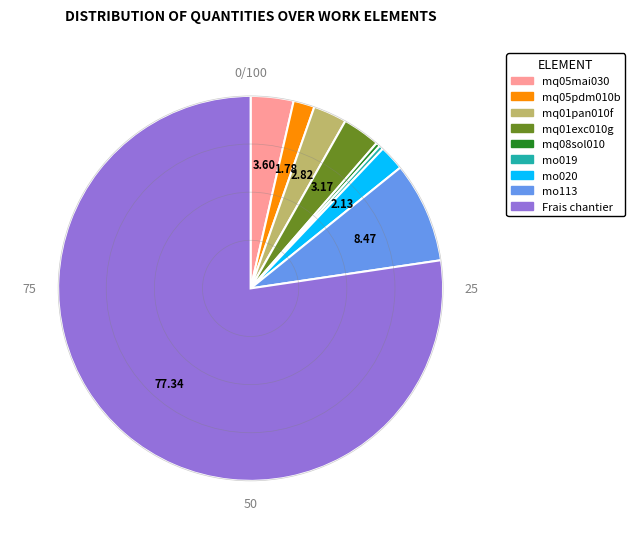

Is there a majority slice in this chart?

Yes